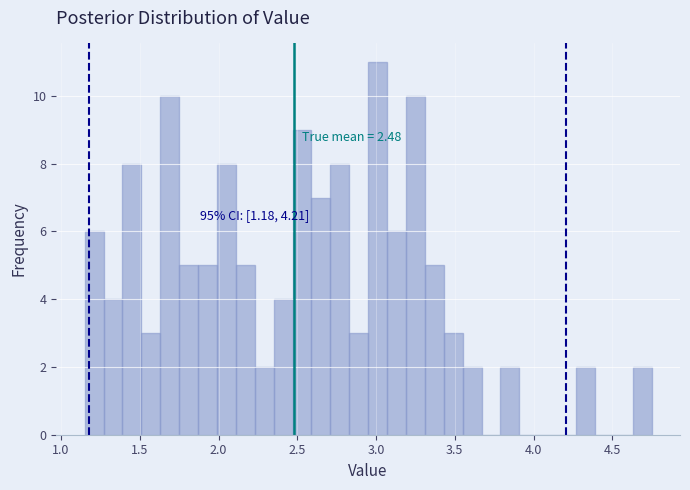

Read against the x-axis, roughly where is the centre of the tallest bar?

3.00